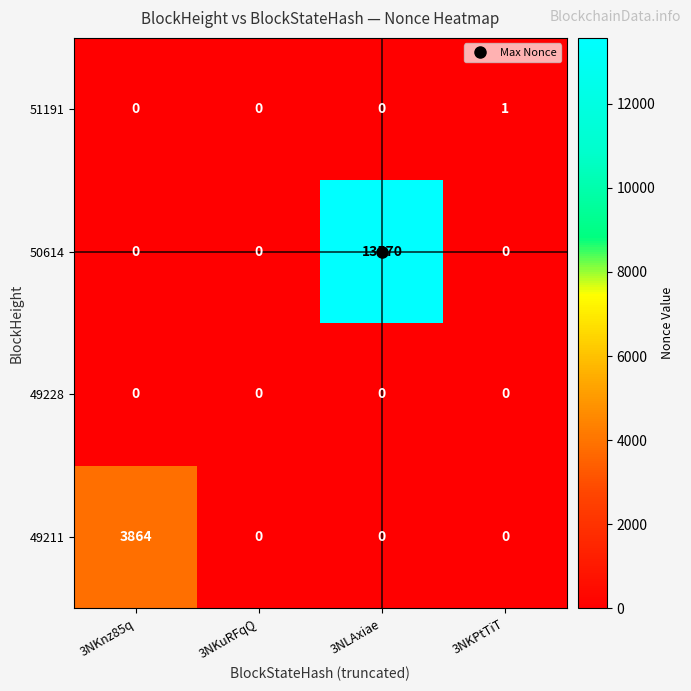

Which series has the widest spread of values?

50614